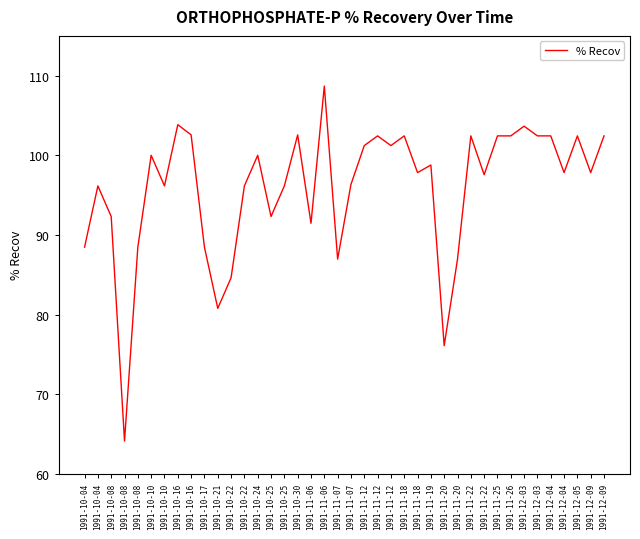

How many lines are shown in the chart?

1